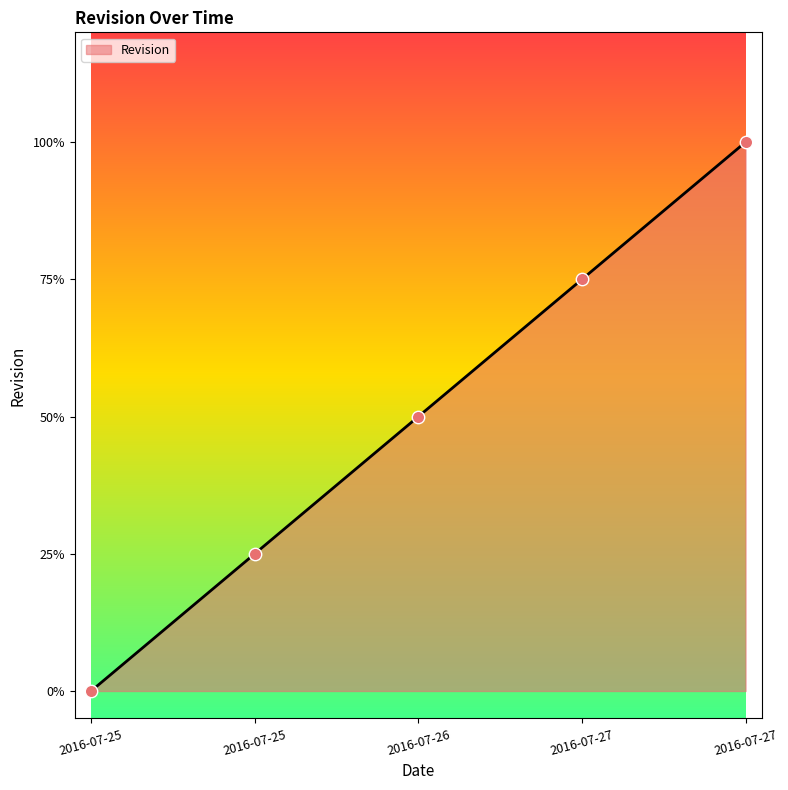

What is the change in value from 2016-07-26 to 2016-07-27?

+1